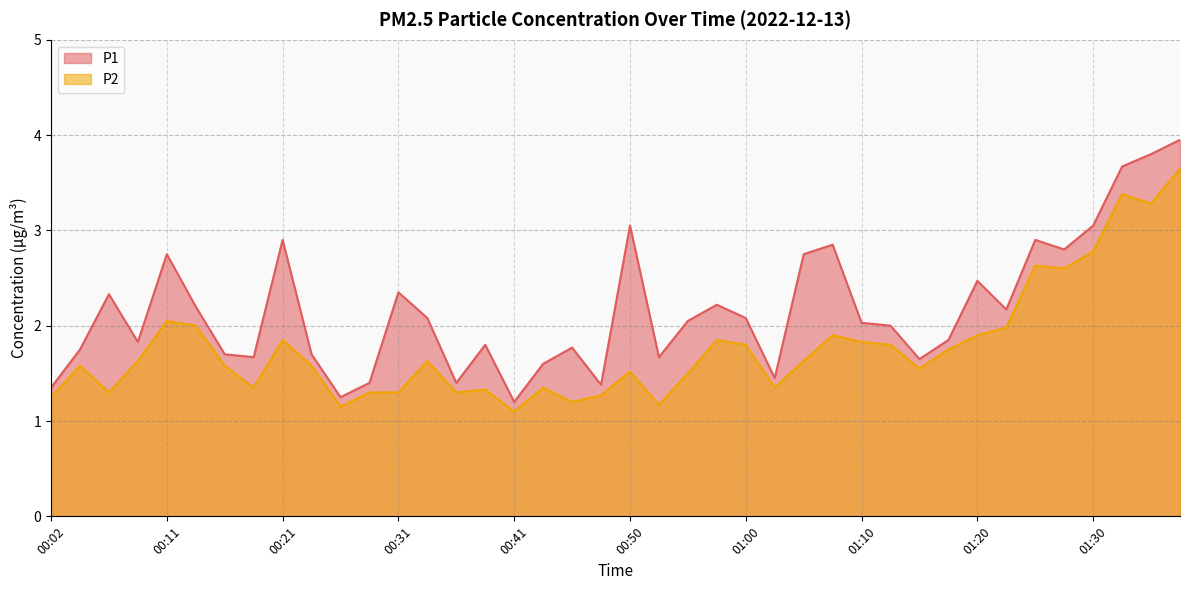

At which category is the sum across all series the highest?

01:37